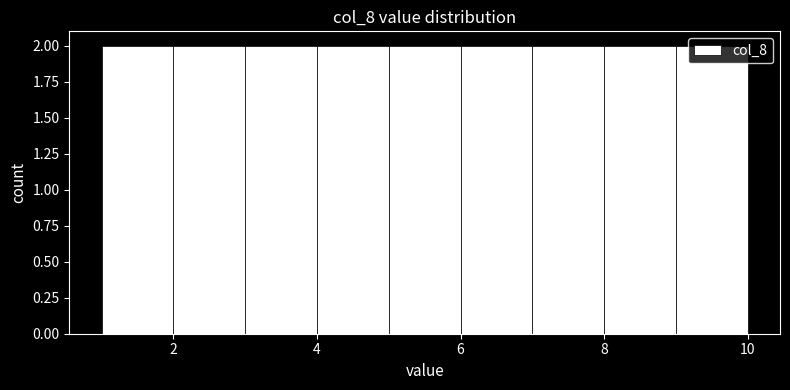

Reading left to right, transcribe this chart: for each bar, give the range it covers on the x-axis and its height. The values are not printed on the chart, so give them approximately, as read against the axis.

1 to 2: 2
2 to 3: 2
3 to 4: 2
4 to 5: 2
5 to 6: 2
6 to 7: 2
7 to 8: 2
8 to 9: 2
9 to 10: 2